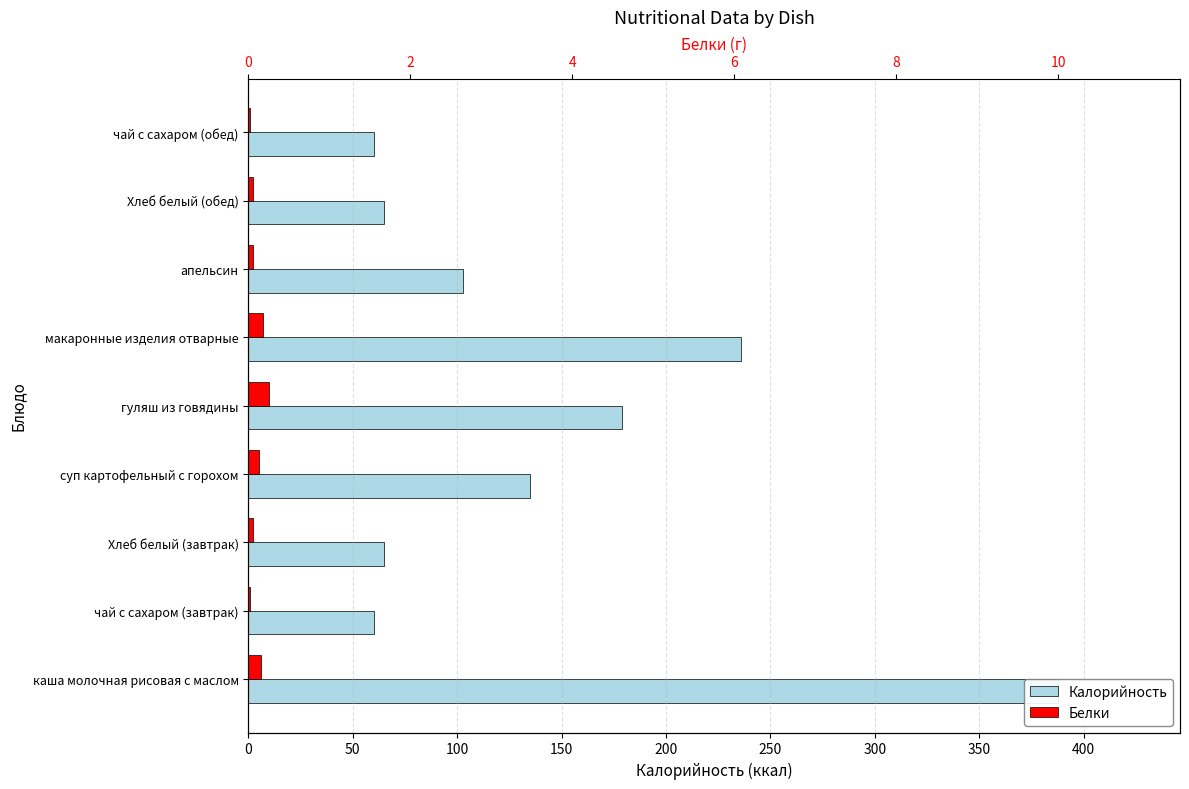

What is the difference between the maximum and minimum values in the Калорийность series?

328